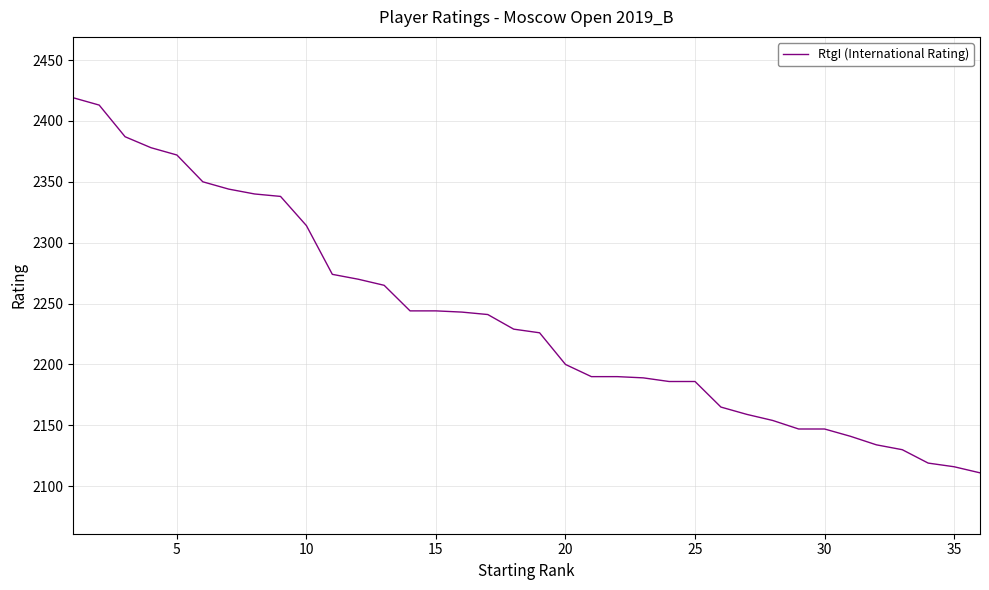

What is the maximum value shown in the chart?

2419